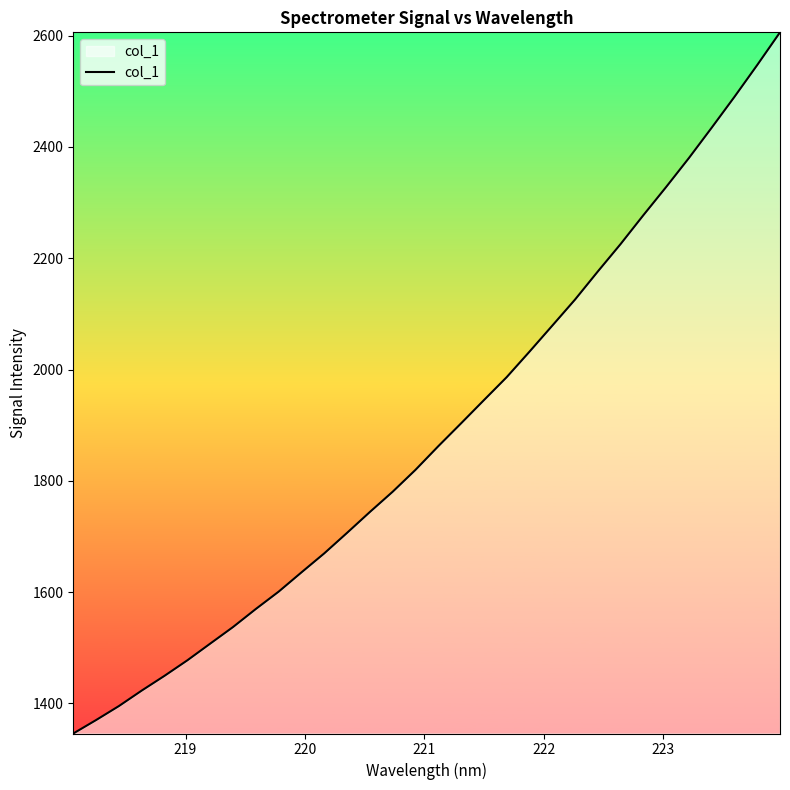

What is the smallest value displayed?

1346.1